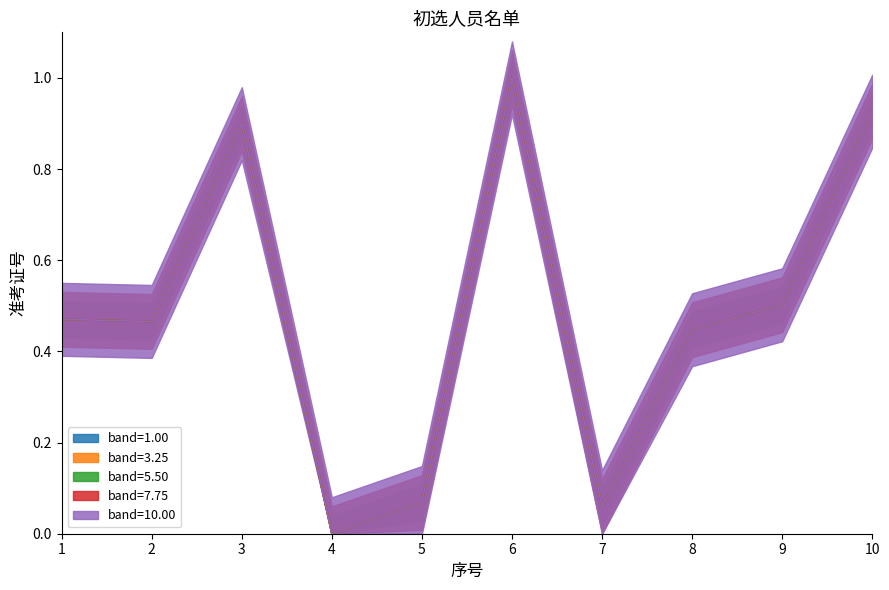

Is it true that the value at 5 is 0.1?

True